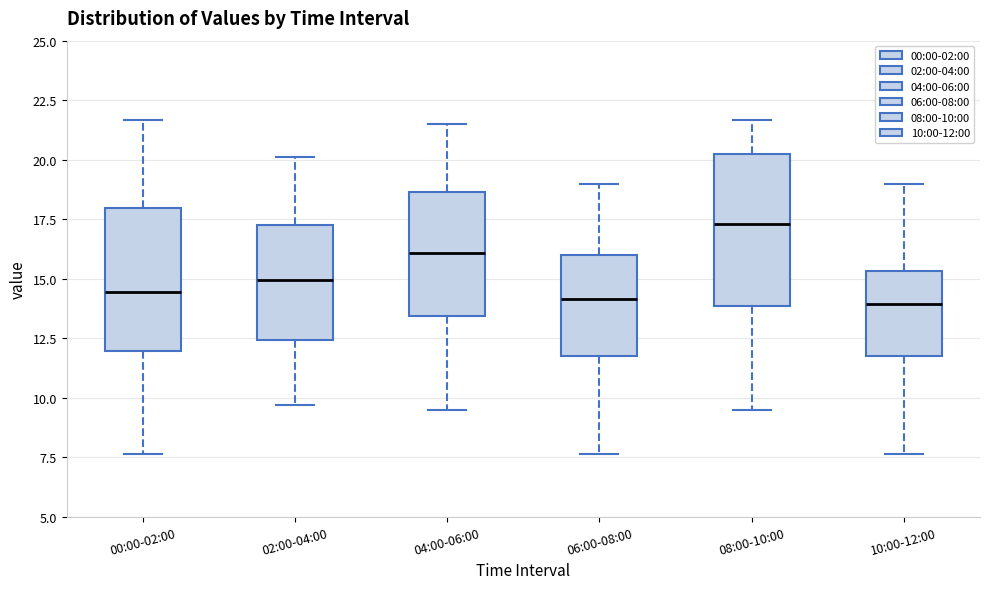

Which box's median line is the highest?

08:00-10:00